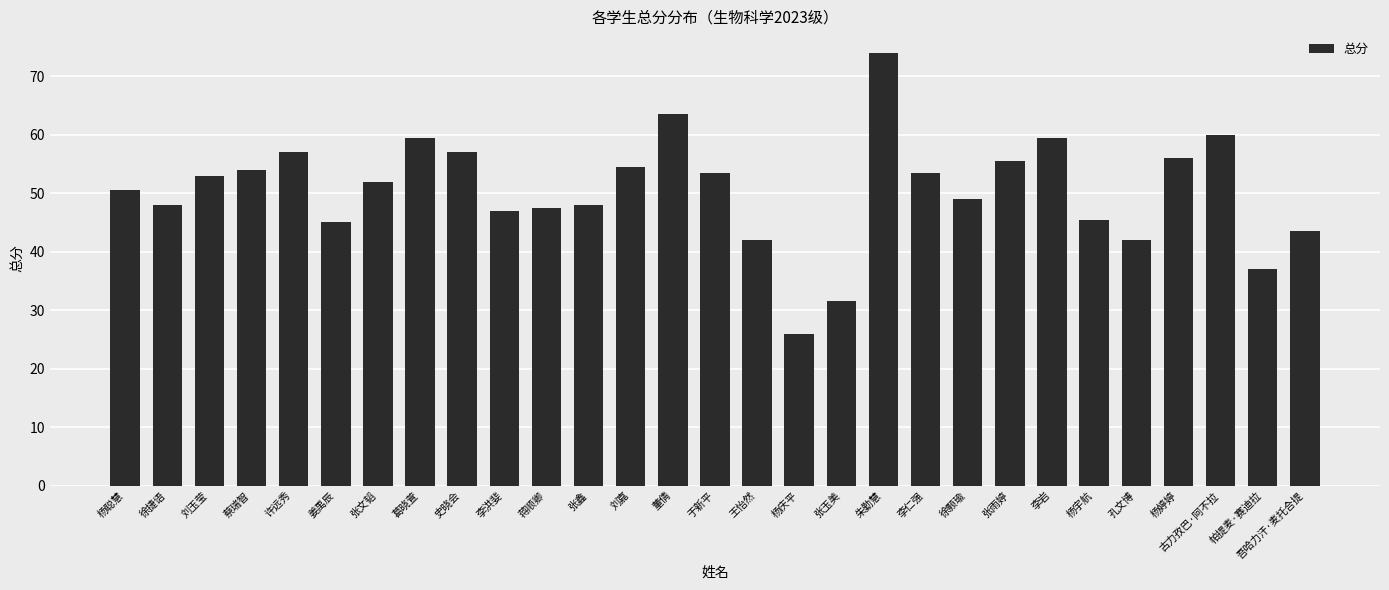

What is the minimum value shown in the chart?

26.0